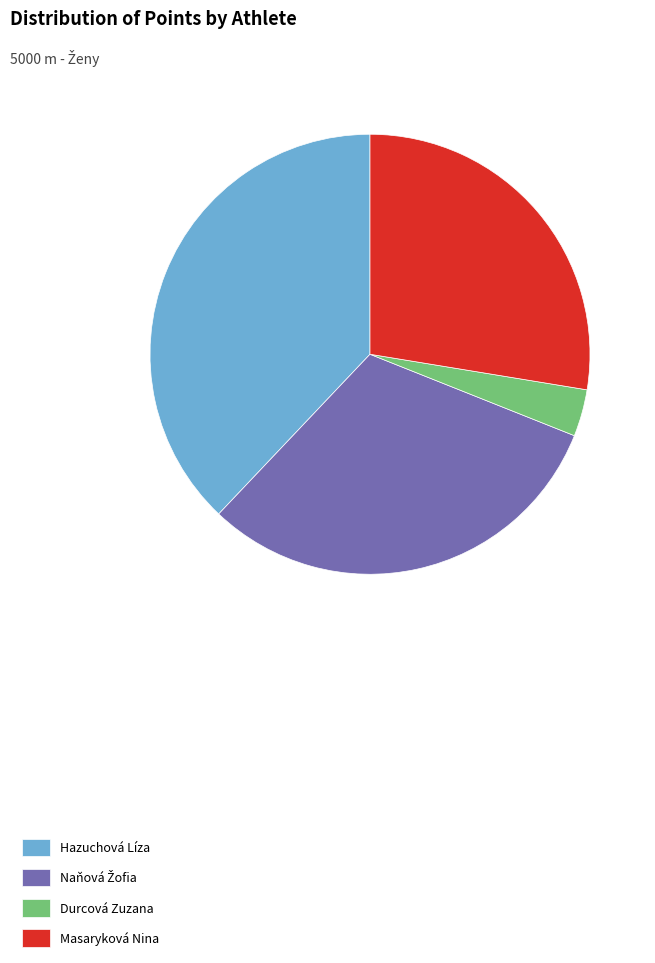

Is the sum of Durcová Zuzana and Masaryková Nina greater than half?

No